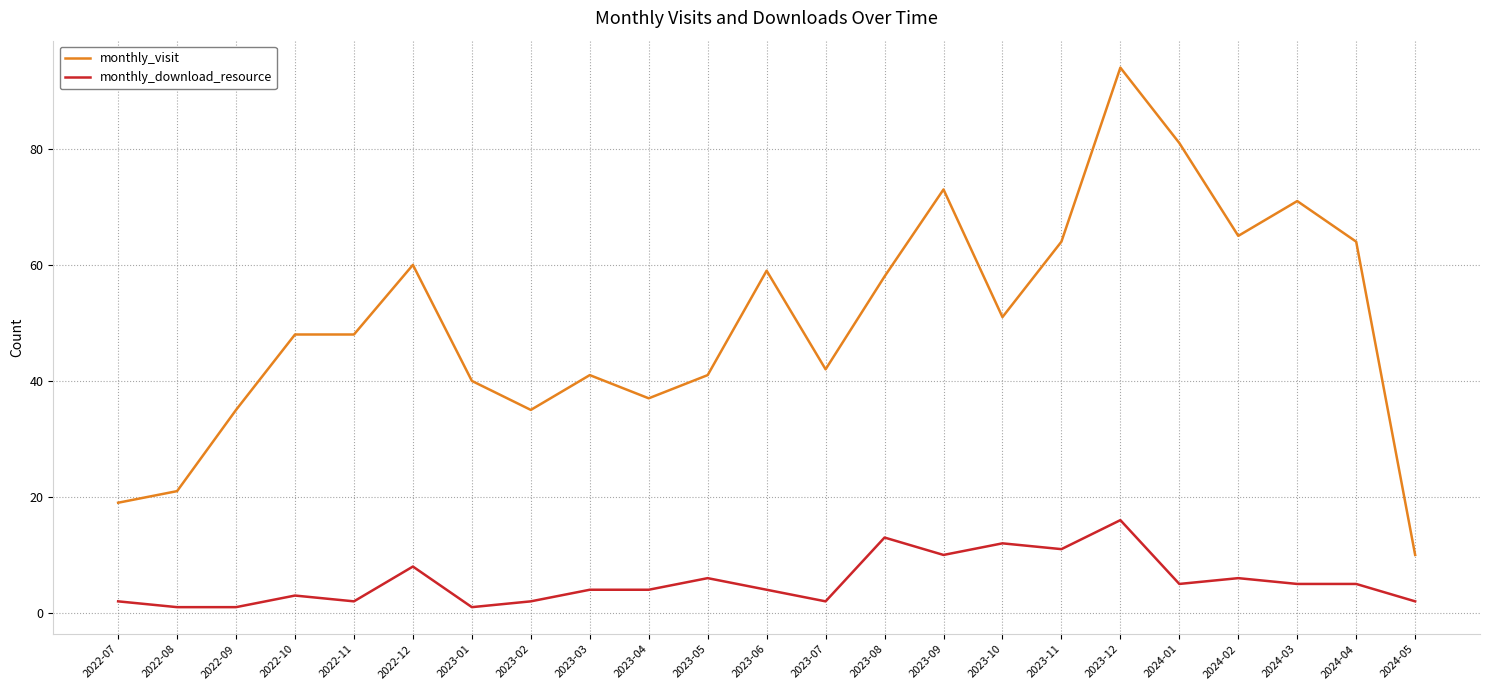

Does the chart have visible grid lines?

Yes